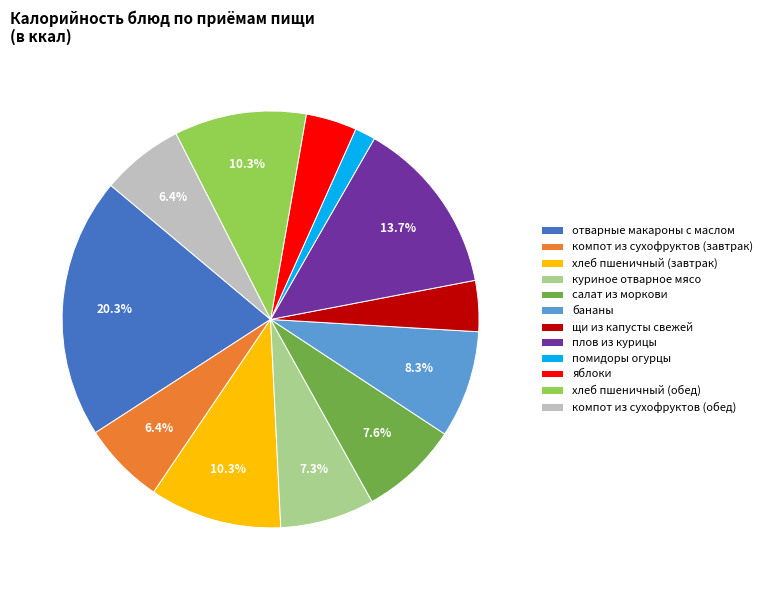

To the nearest percent, what is the difference between the largest and smallest slice percentages?

19%